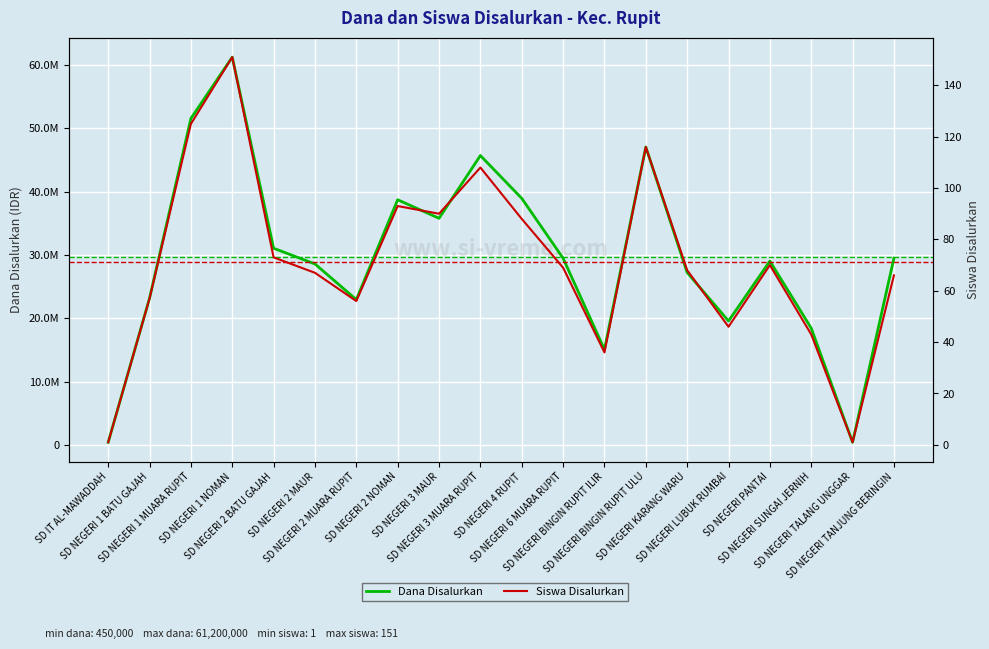

What are all the series names shown in the legend?

Dana Disalurkan, Siswa Disalurkan